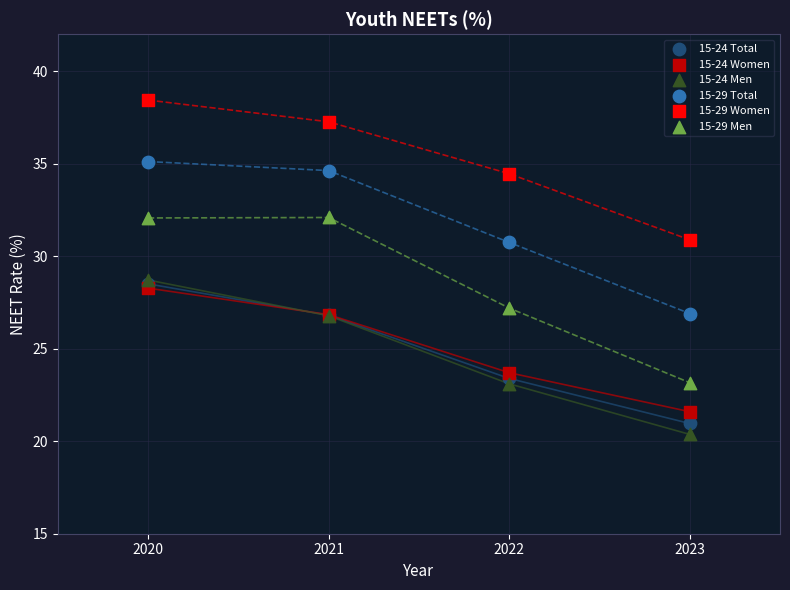

In the 15-24 Women series, what Y value is closest to 24?

23.7